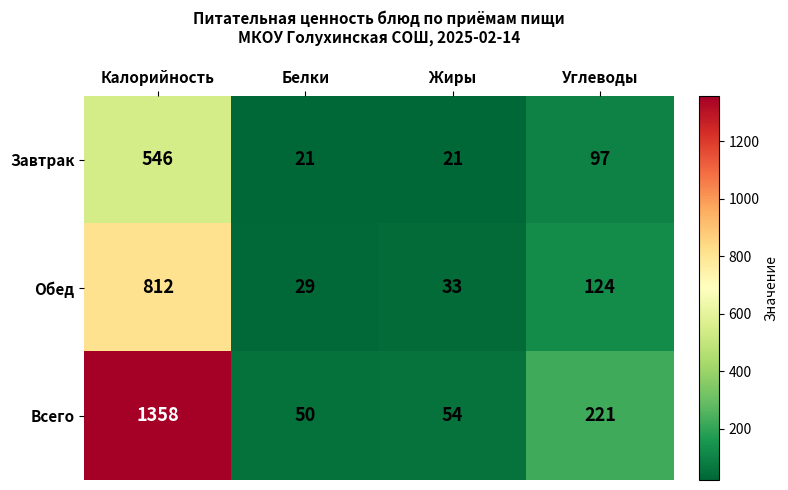

What is the difference between the second highest and minimum values in the Обед series?

95